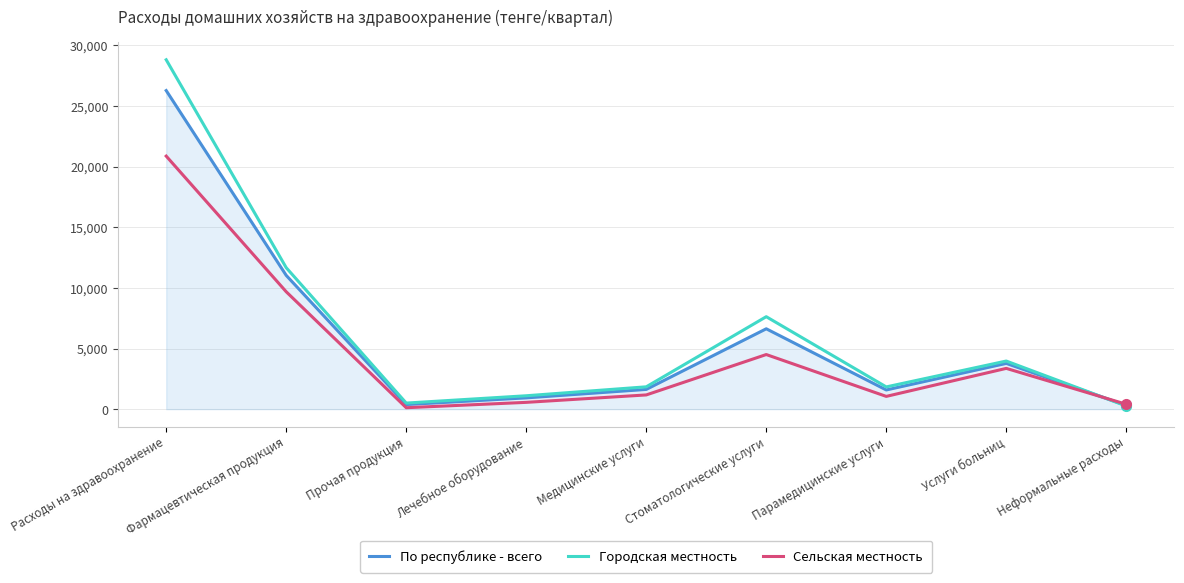

What is the difference between the second highest and second lowest values in the Городская местность series?

11160